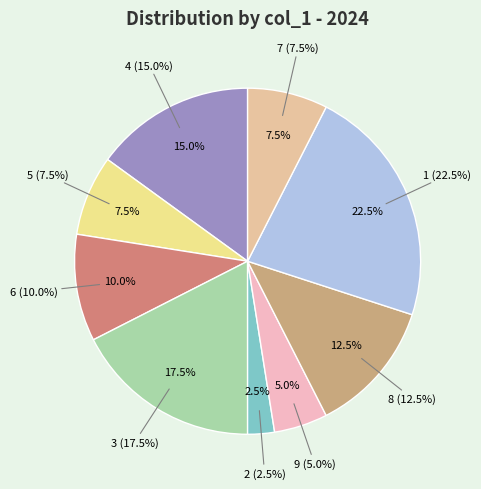

Count the number of slices in the pie.

9